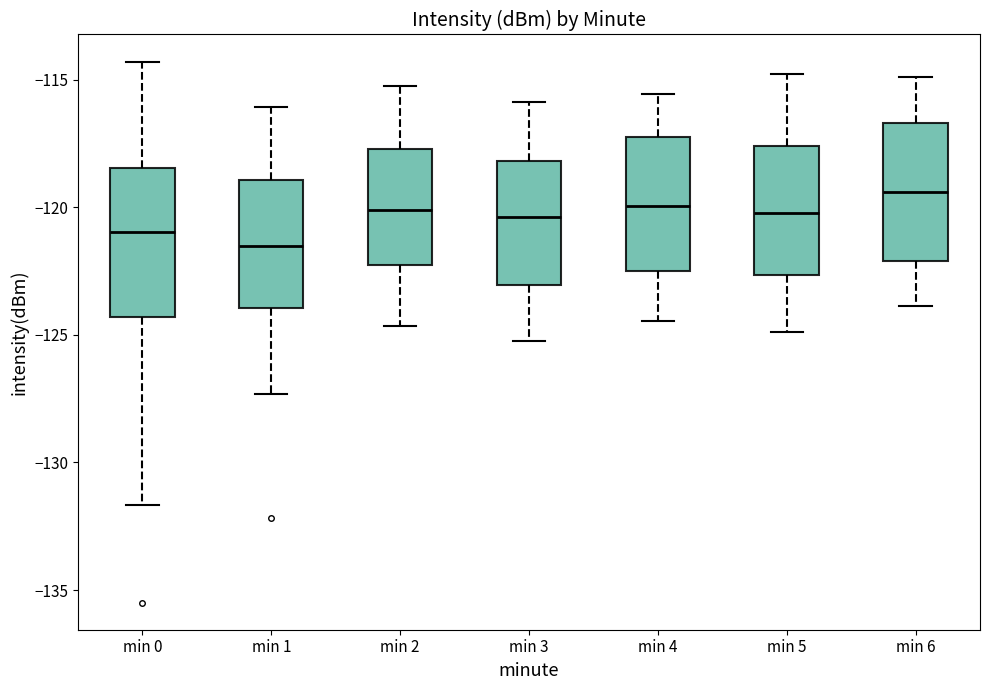

Where does the lower whisker of the box for min 2 end on the y-axis? The values are not printed on the chart, so give them approximately, as read against the axis.

-124.5